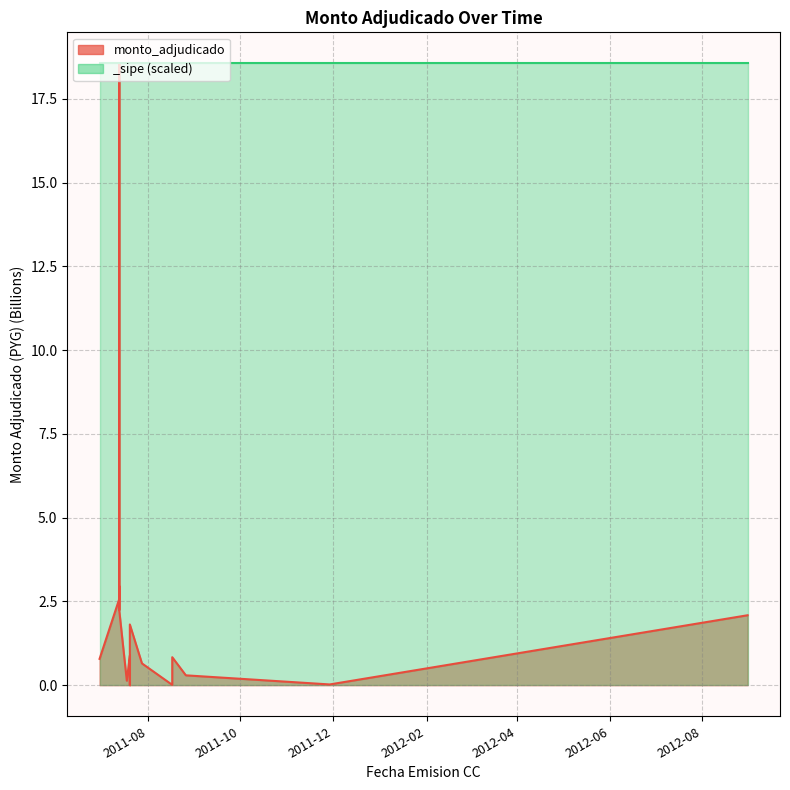

Where is the data nearest to the value 9?

2011-07-13